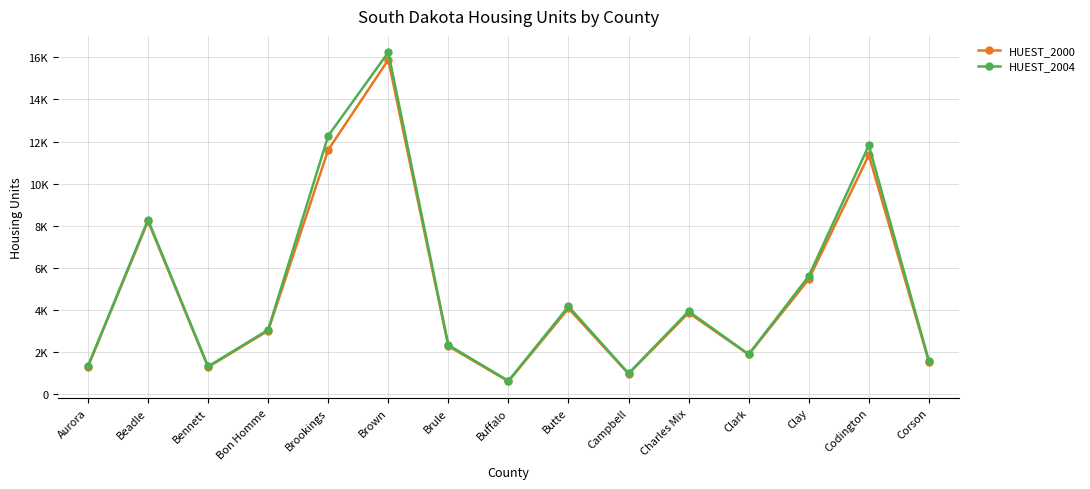

At which category is the sum across all series the highest?

Brown